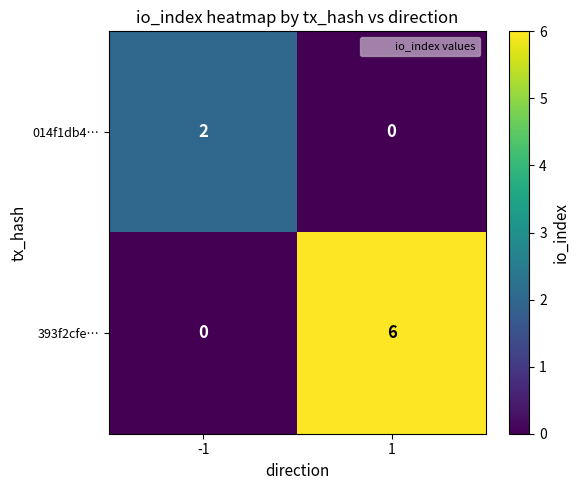

Count the number of categories in the chart.

2